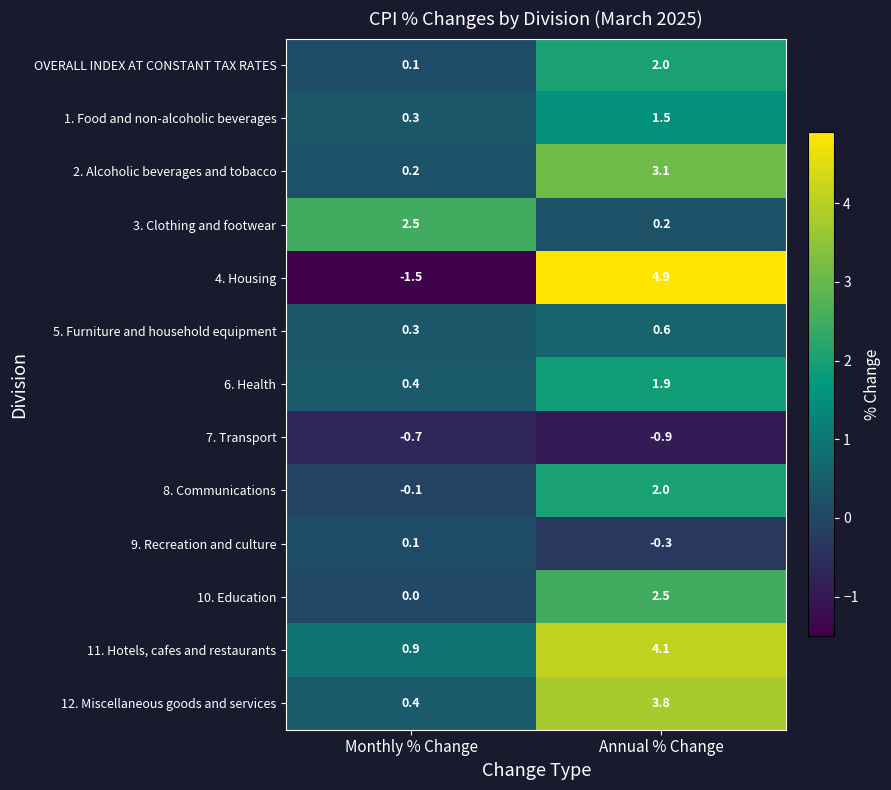

What is the minimum value shown in the chart?

-1.5